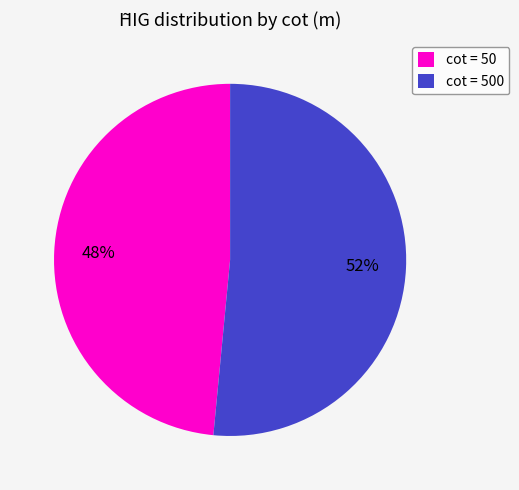

Rank the categories by value from highest to lowest.

cot = 500, cot = 50